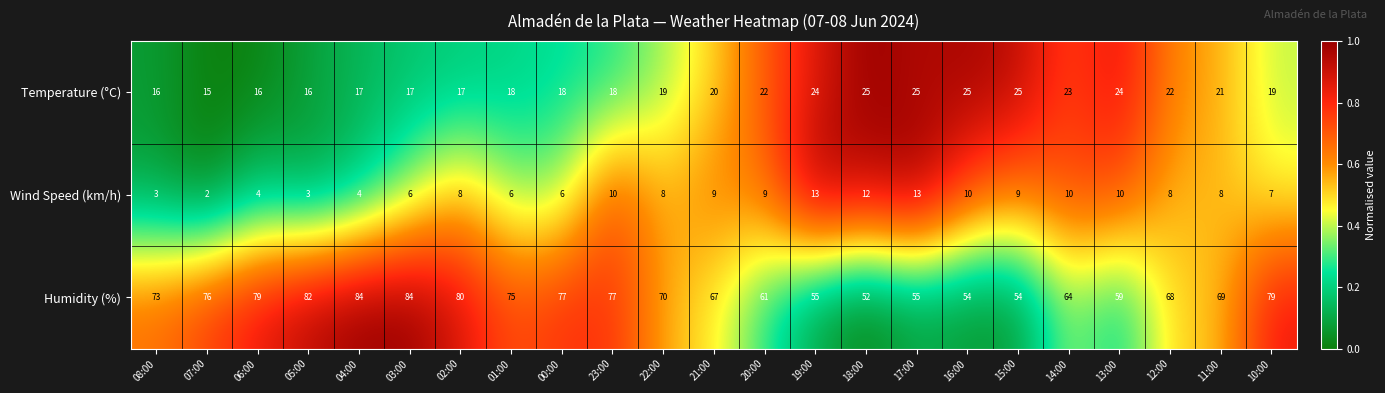

True or false: Humidity (%) has a value of 47 at 07:00.

False